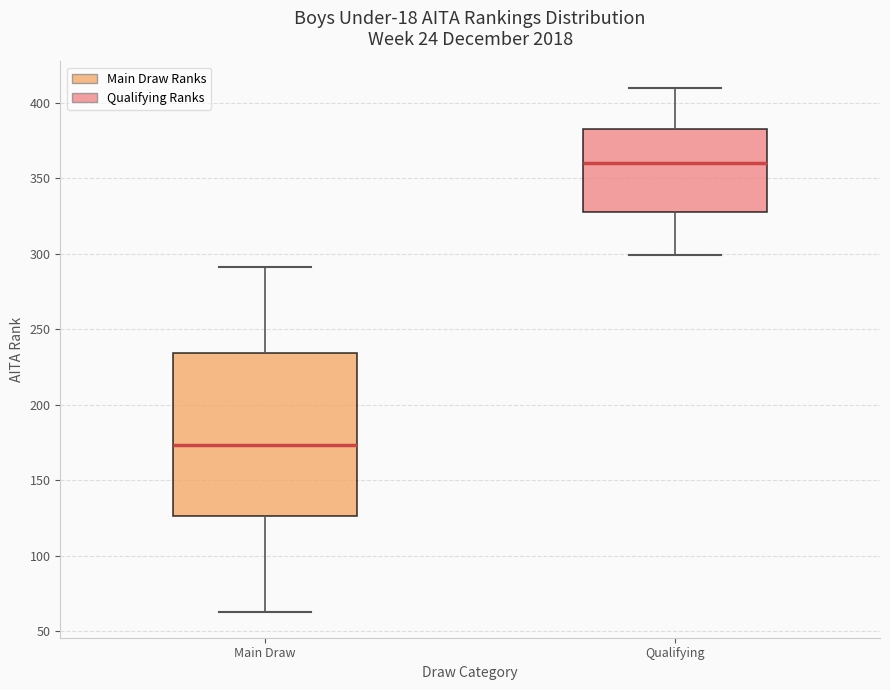

Which box has the highest median line?

Qualifying